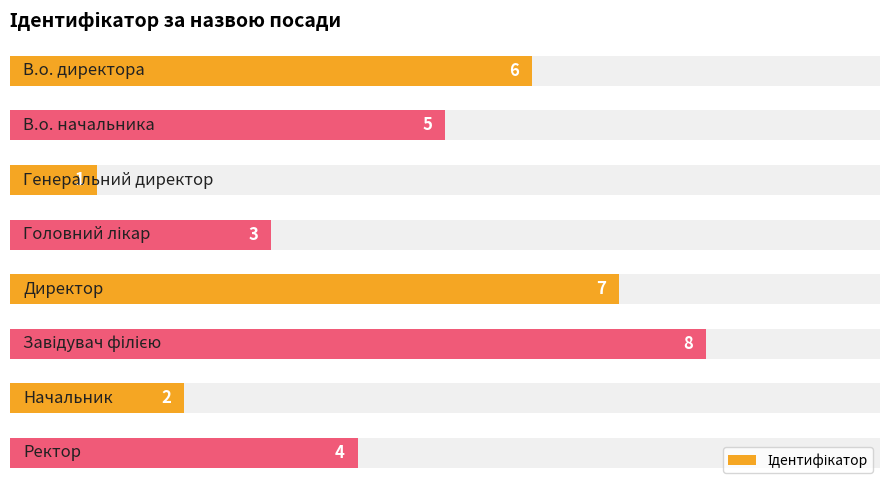

Reading left to right, transcribe all the data shown in this chart.

6	5	1	3	7	8	2	4